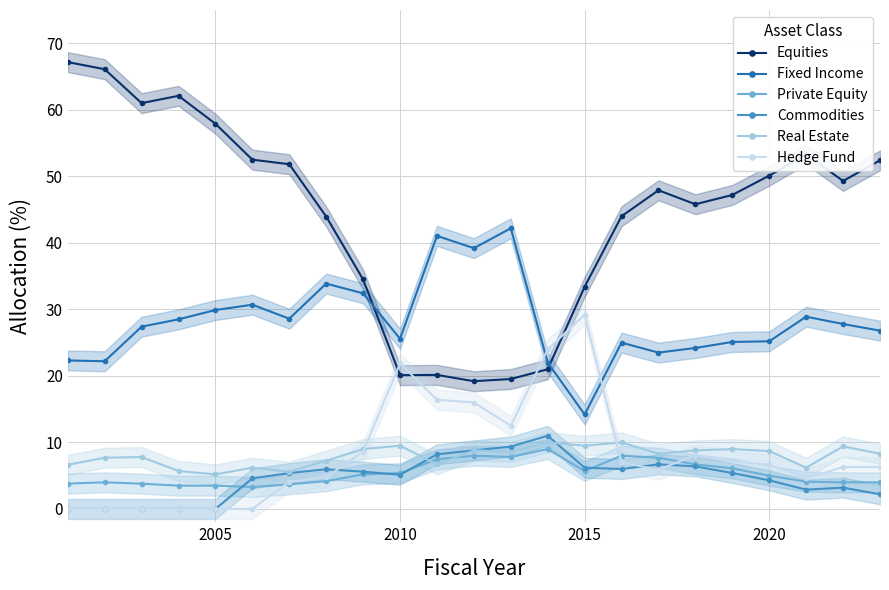

What is the difference between the second highest and second lowest values in the Private Equity series?

4.5